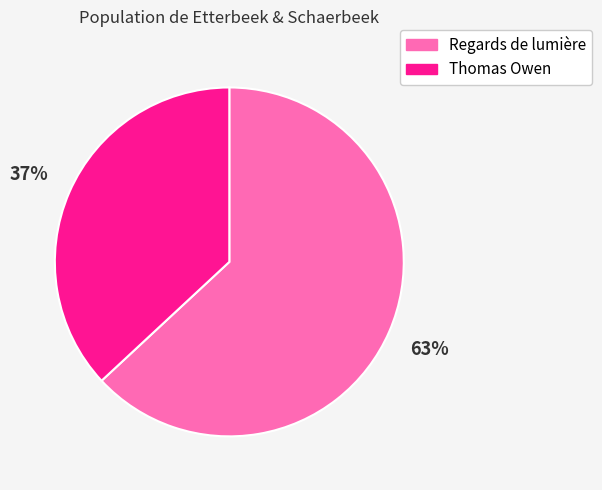

Approximately how many times larger is the value at Regards de lumière compared to Thomas Owen?

1.7